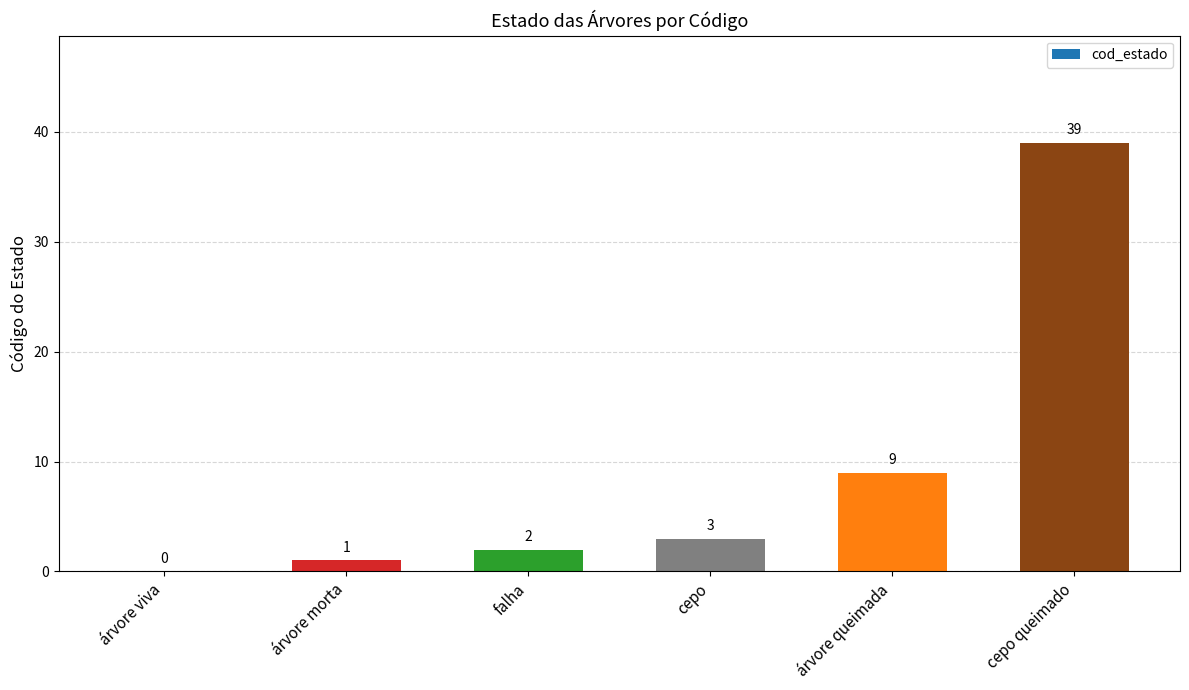

What is the sum of all values?

54